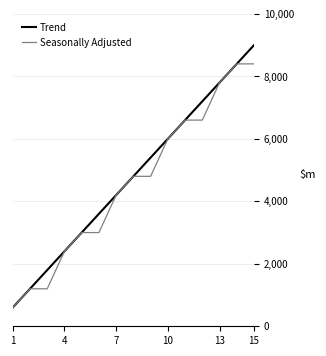

What is the highest value of the Seasonally Adjusted series?

8400